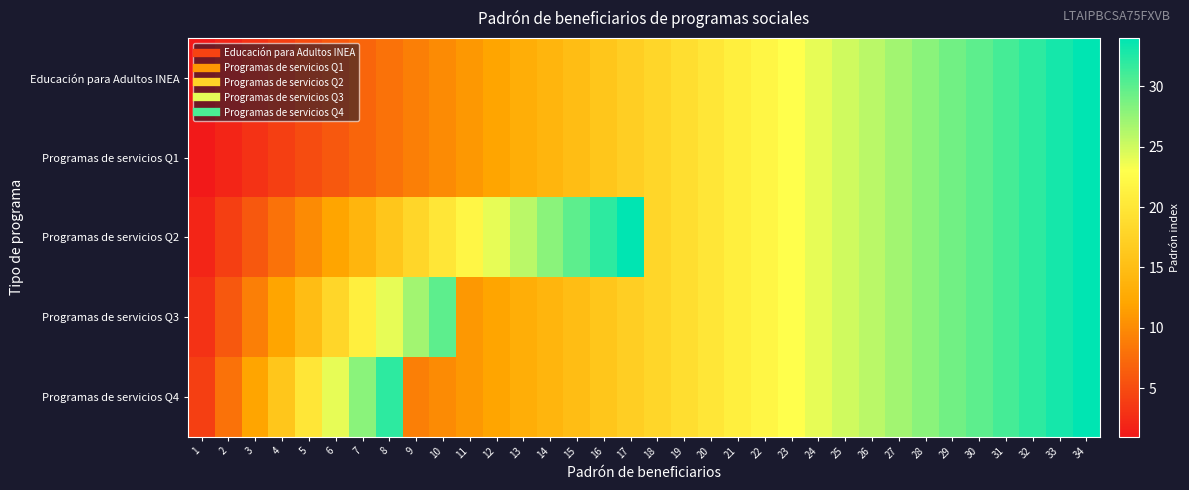

List the series in order of their peak value, highest first.

Educación para Adultos INEA, Programas de servicios Q1, Programas de servicios Q2, Programas de servicios Q3, Programas de servicios Q4